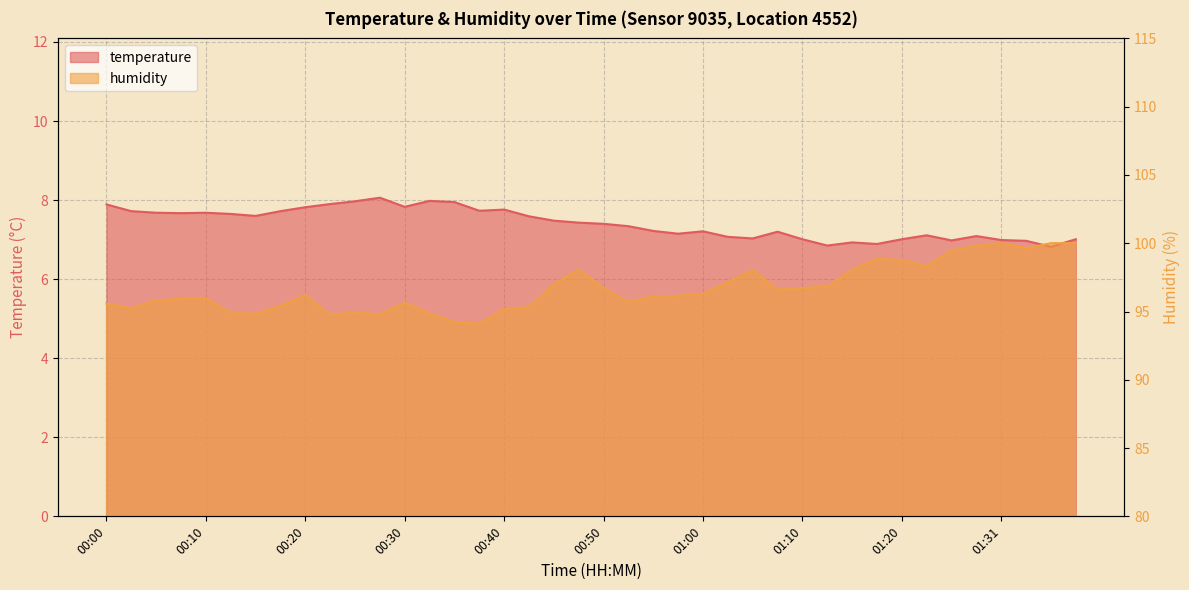

True or false: humidity and temperature intersect in this chart.

False